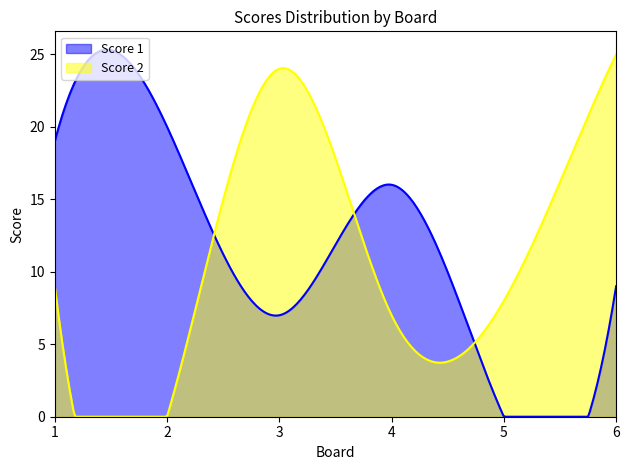

Does the chart have visible grid lines?

No